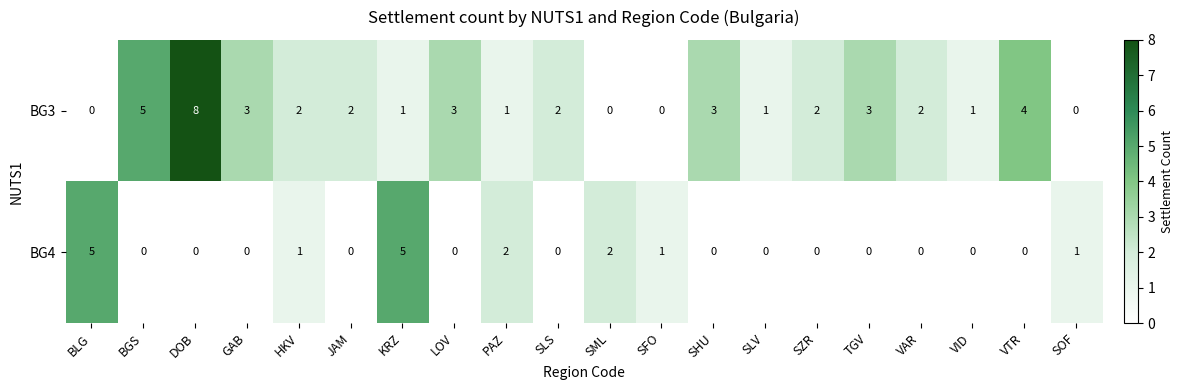

The value of BG4 at DOB is 0. True or false?

True